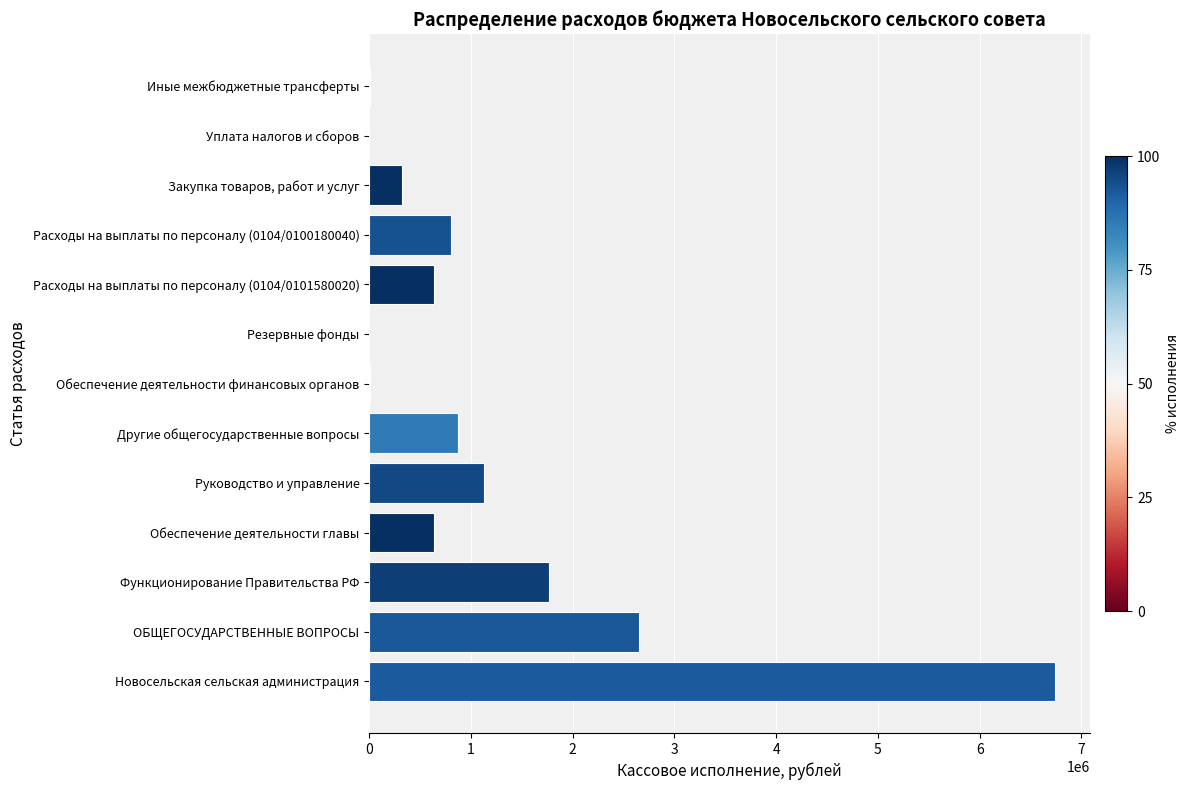

What is the greatest value displayed?

6742108.8